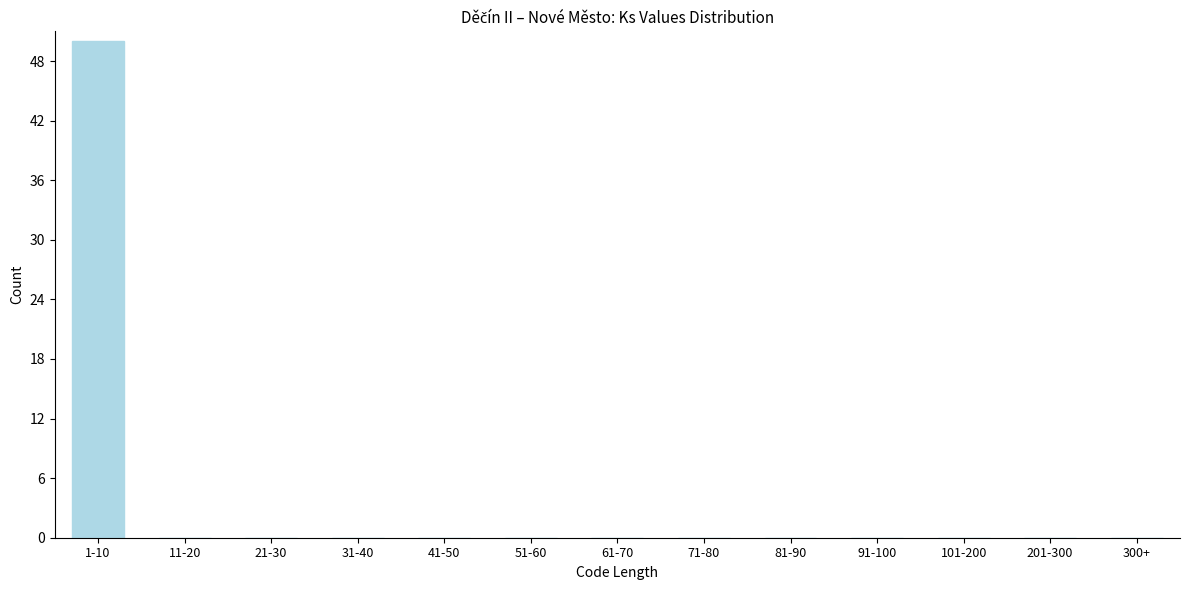

Reading left to right, extract all data points from this chart.

1-10=50	11-20=0	21-30=0	31-40=0	41-50=0	51-60=0	61-70=0	71-80=0	81-90=0	91-100=0	101-200=0	201-300=0	300+=0